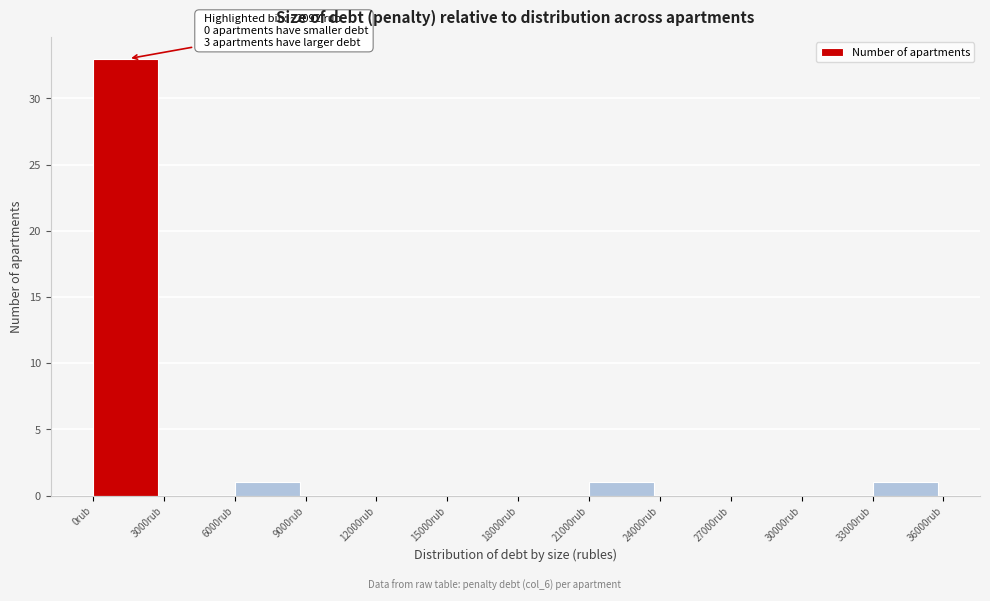

Over which range of the x-axis is the bar tallest?

0 to 3000